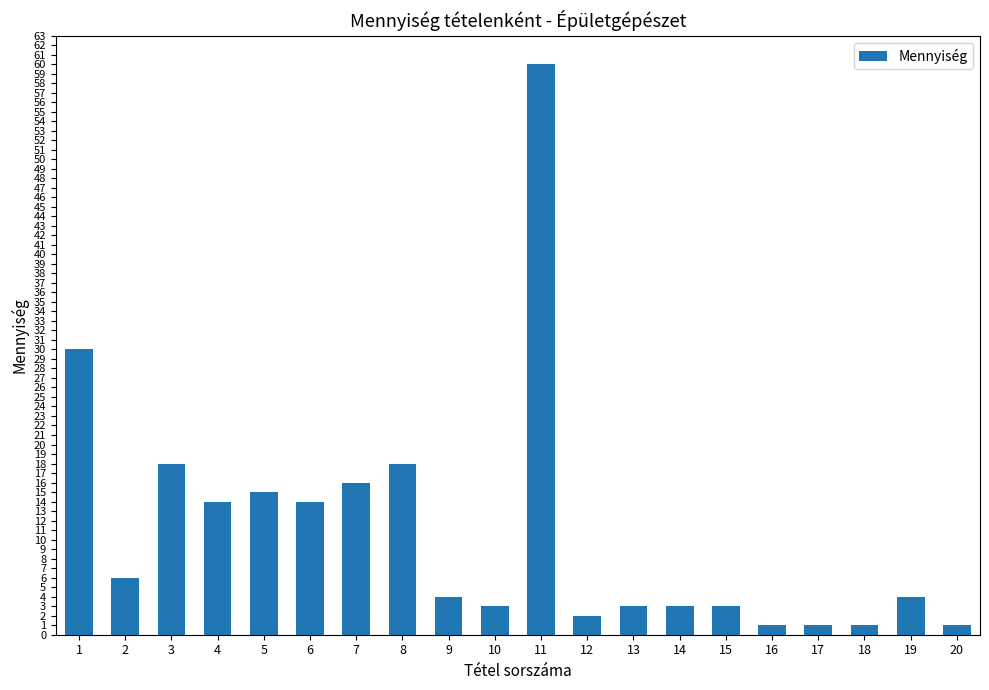

What is the difference between the maximum and minimum values?

59